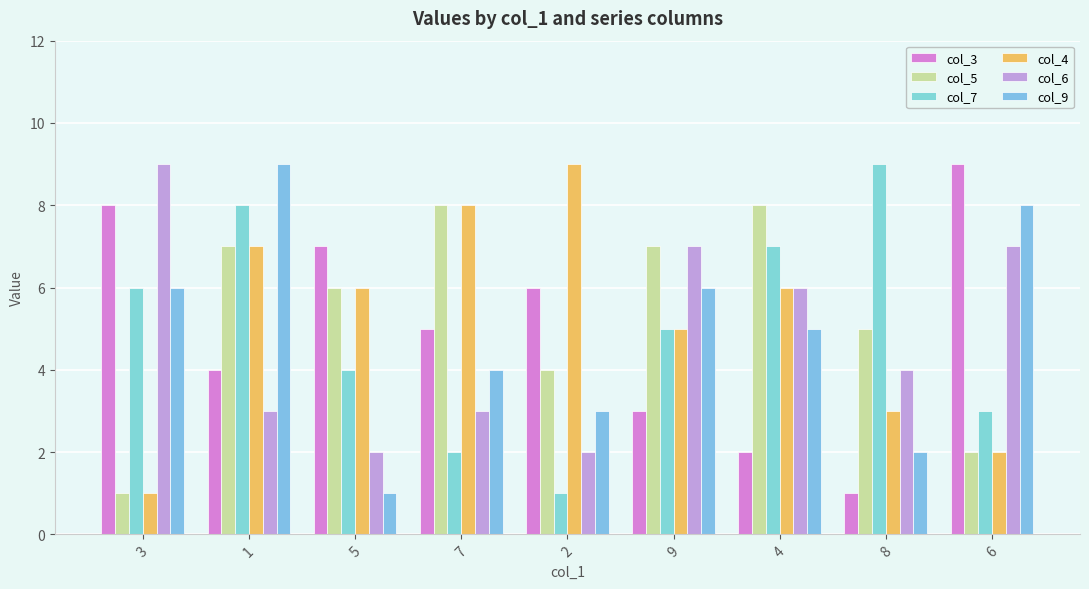

What is the label of the 9th bar from the right?

3